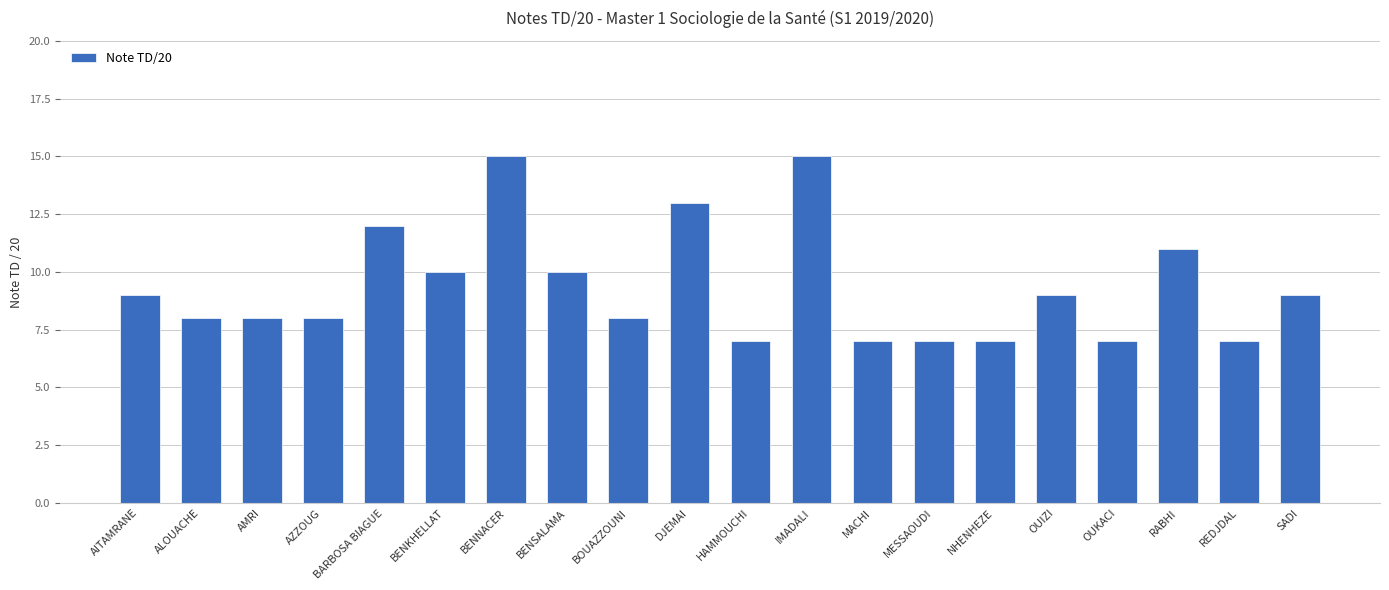

Reading left to right, transcribe all the data shown in this chart.

AITAMRANE=9	ALOUACHE=8	AMRI=8	AZZOUG=8	BARBOSA BIAGUE=12	BENKHELLAT=10	BENNACER=15	BENSALAMA=10	BOUAZZOUNI=8	DJEMAI=13	HAMMOUCHI=7	IMADALI=15	MACHI=7	MESSAOUDI=7	NHENHEZE=7	OUIZI=9	OUKACI=7	RABHI=11	REDJDAL=7	SADI=9